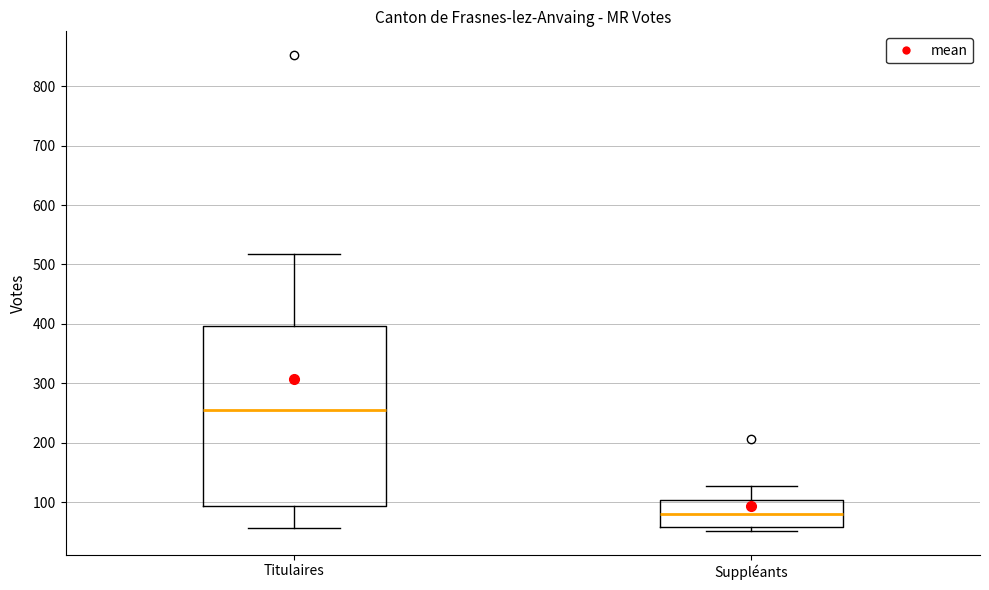

Reading left to right, read every box against the y-axis: the position of its median line, the range the box covers, and the ends of its whiskers. The values are not printed on the chart, so give them approximately, as read against the axis.

Titulaires: median 260, box 90 to 400, whiskers 60 to 520
Suppléants: median 80, box 60 to 100, whiskers 50 to 130